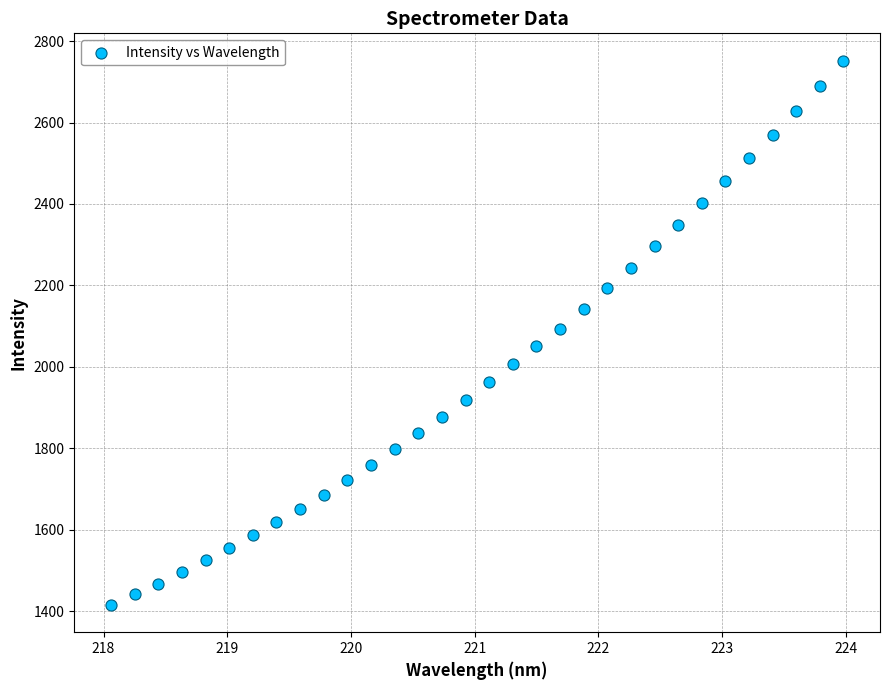

What is the range of Y values (max minus min)?

1337.2